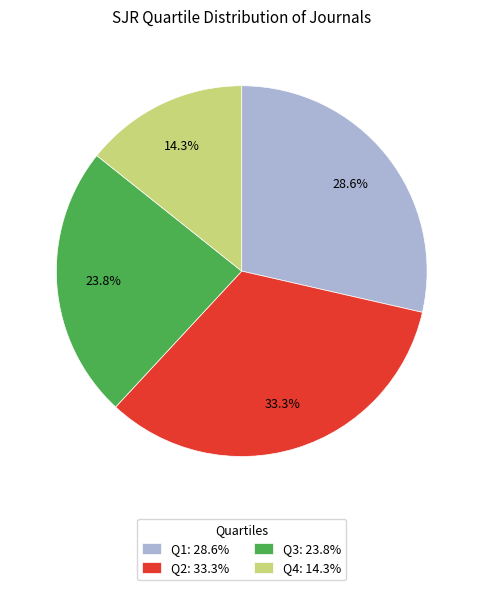

Which category has the biggest portion of the pie?

Q2